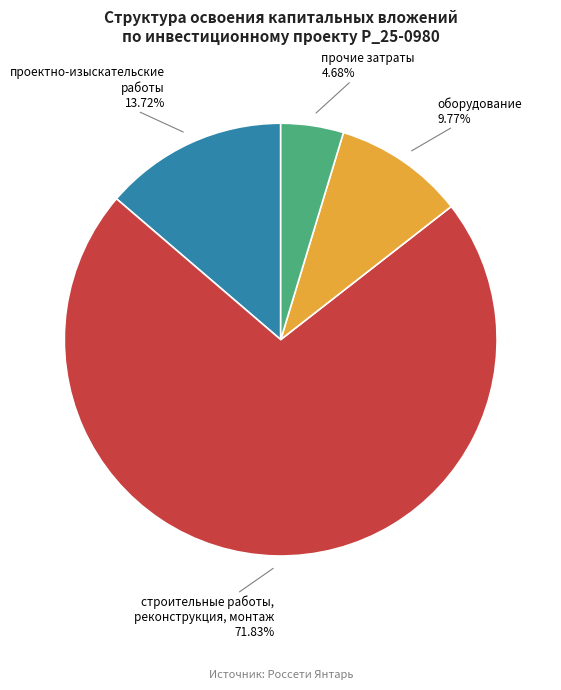

To the nearest percent, what is the difference between the largest and smallest slice percentages?

67%